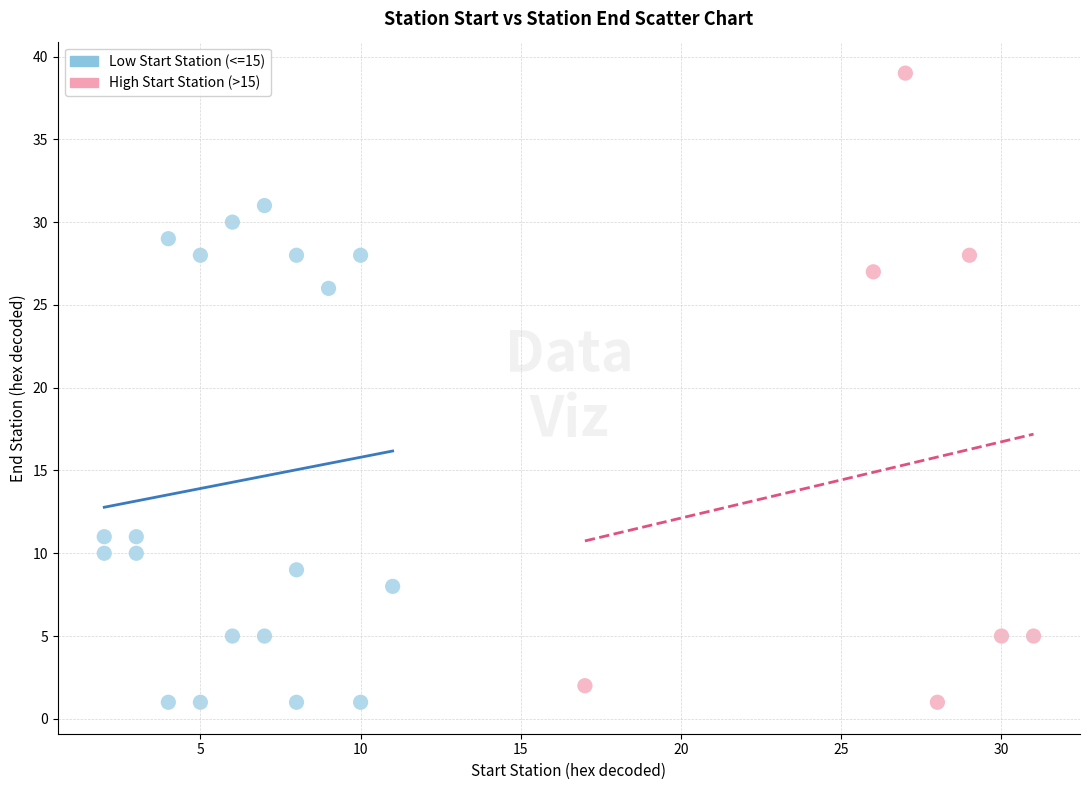

Which series reaches the maximum Y coordinate?

High Start Station (>15)